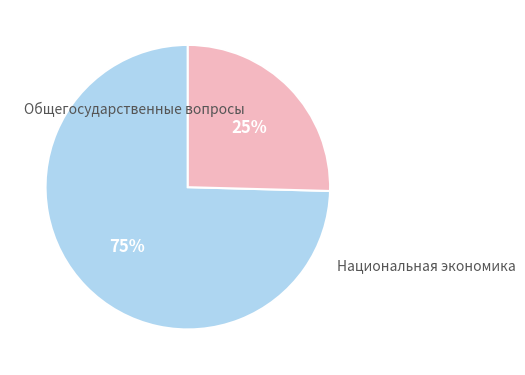

How many segments does this pie chart have?

2